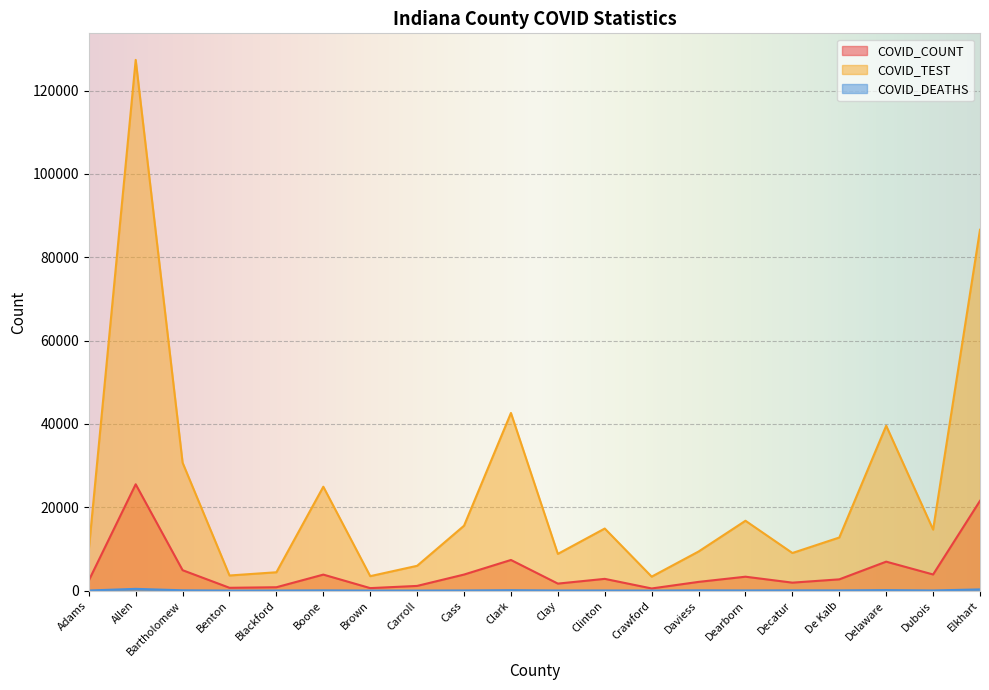

True or false: COVID_DEATHS and COVID_TEST intersect in this chart.

False